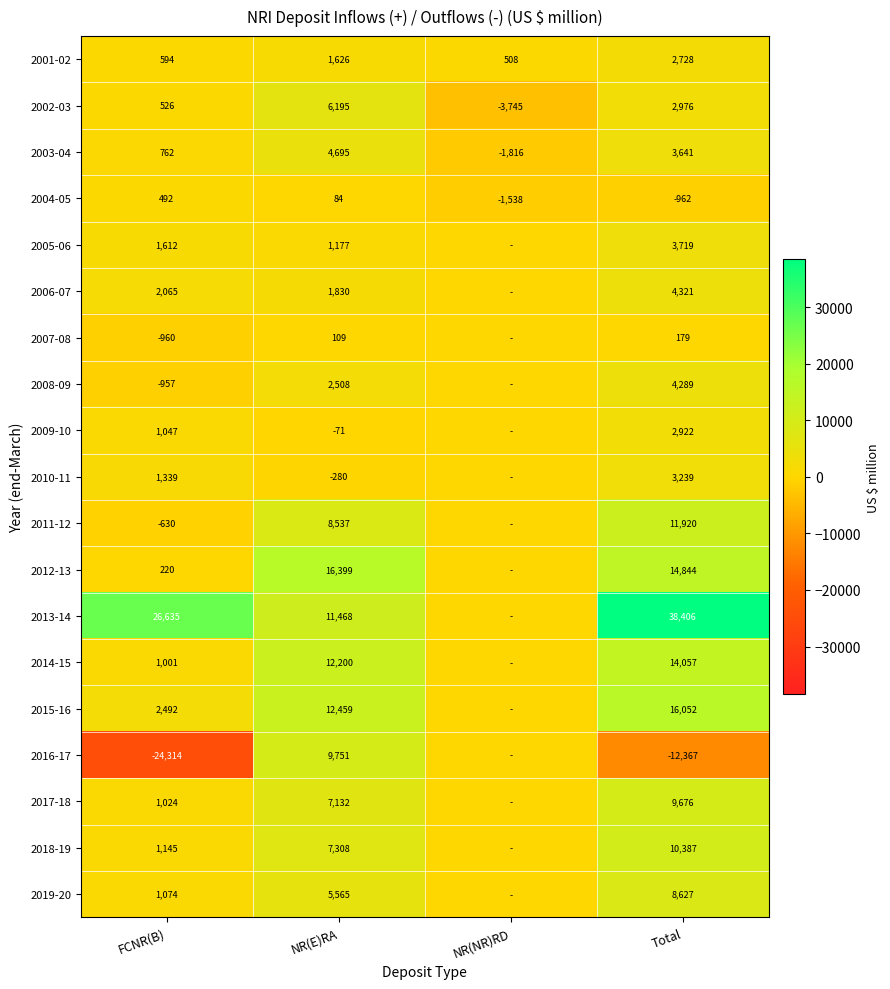

Is it true that 2005-06 equals 1612 at FCNR(B)?

True